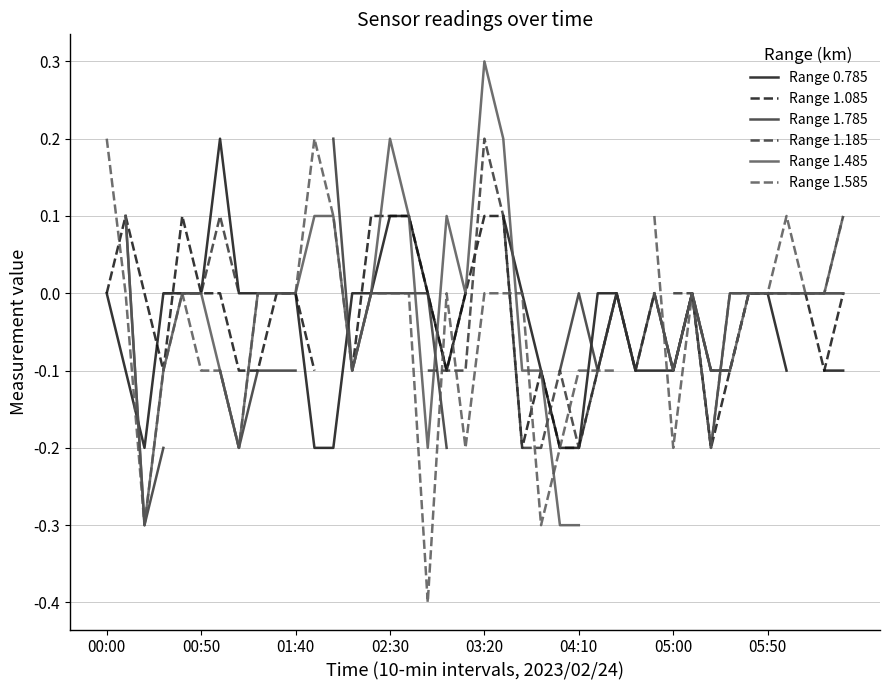

True or false: Range 1.585 and Range 0.785 intersect in this chart.

True